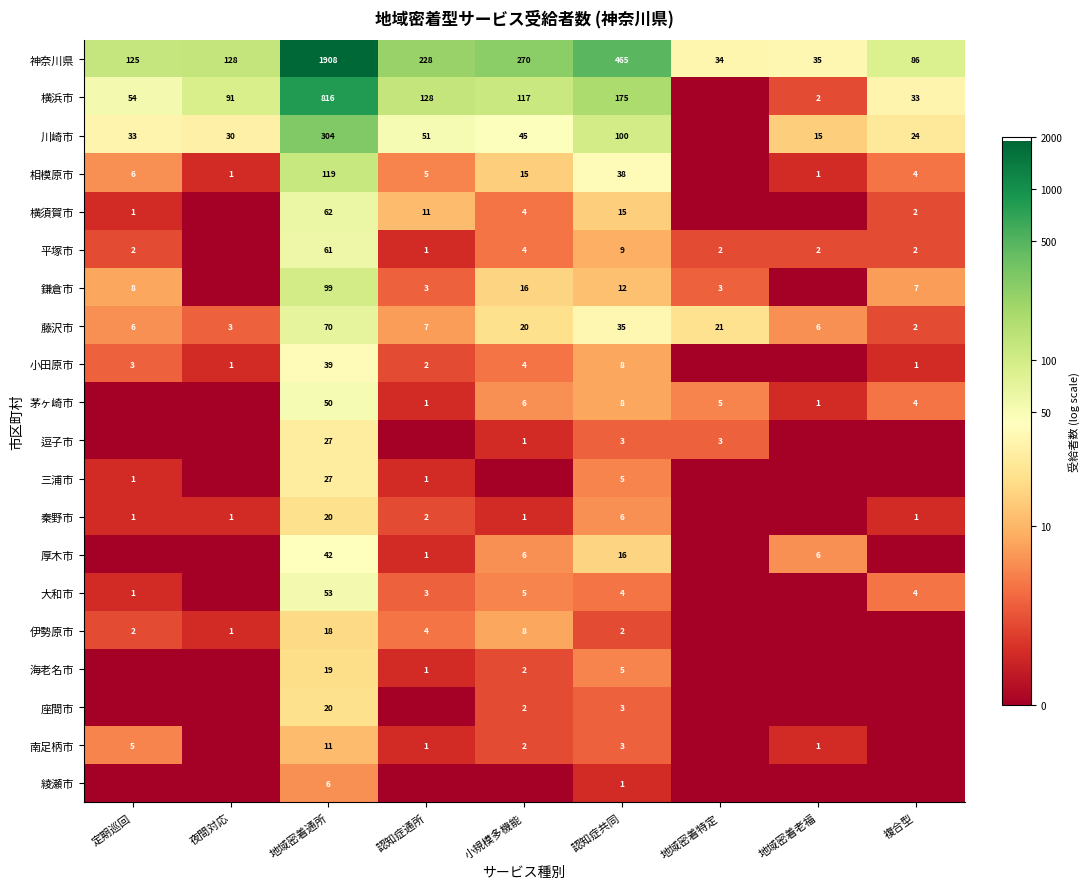

Is the value of 川崎市 at 認知症通所 greater than the value of 小田原市 at 小規模多機能?

Yes